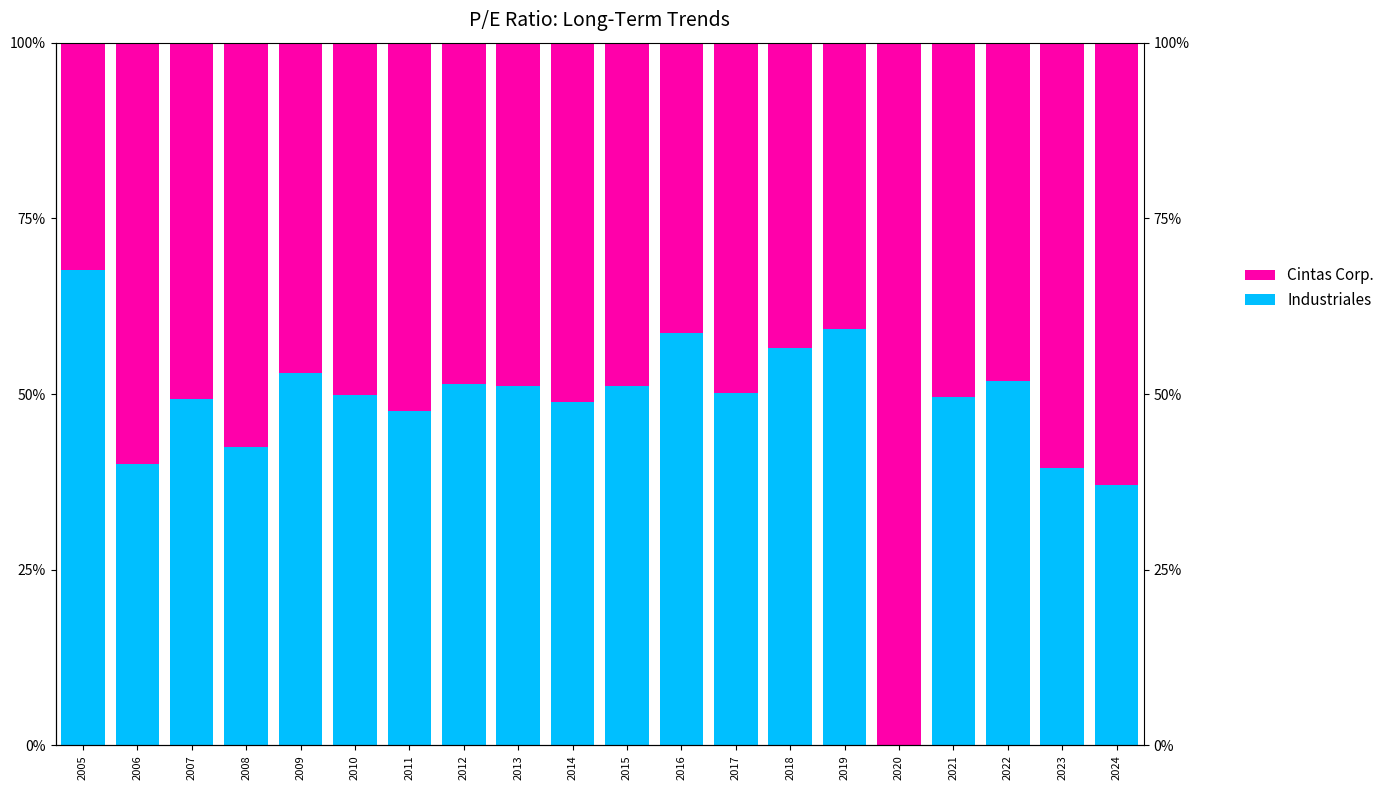

Between 2011 and 2013, which series saw the biggest shift?

Cintas Corp.